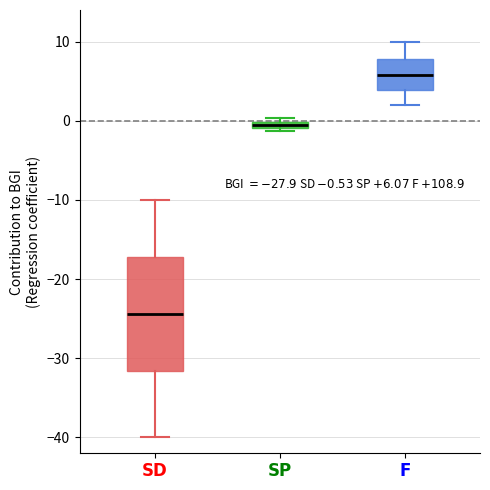

Which box's median line is the lowest?

$\bf{SD}$